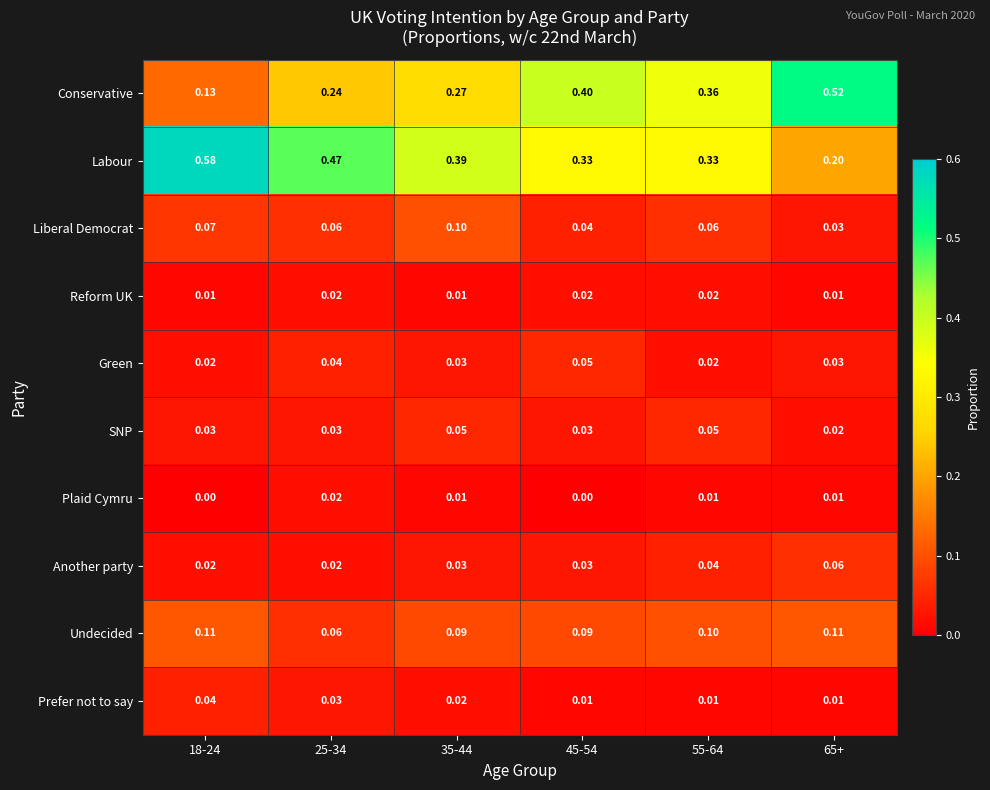

At how many categories does at least one series exceed 0?

6